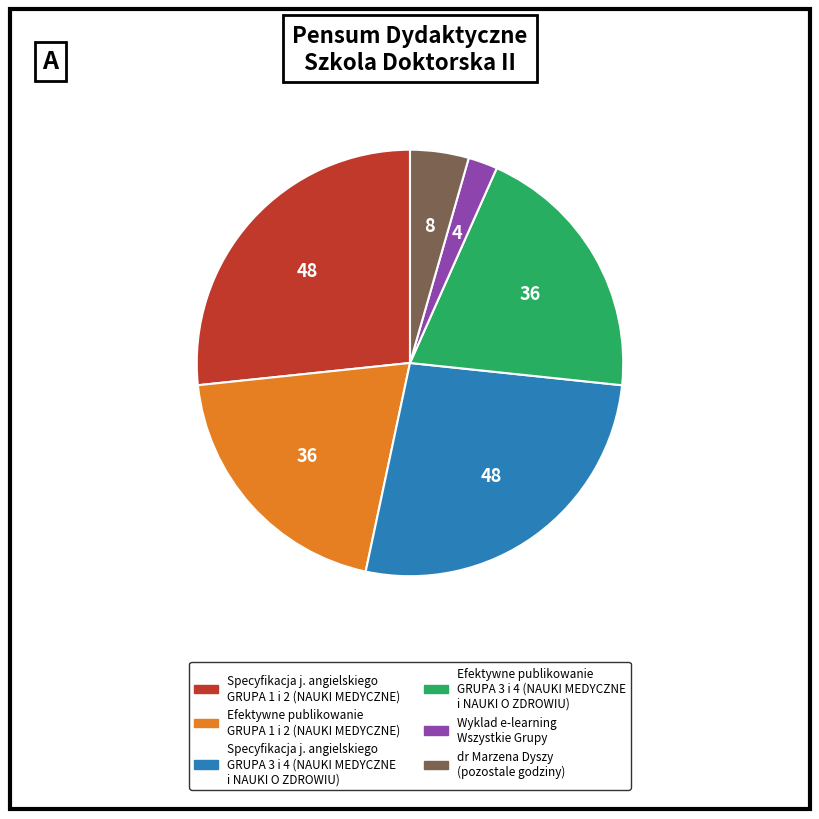

Is there a majority slice in this chart?

No